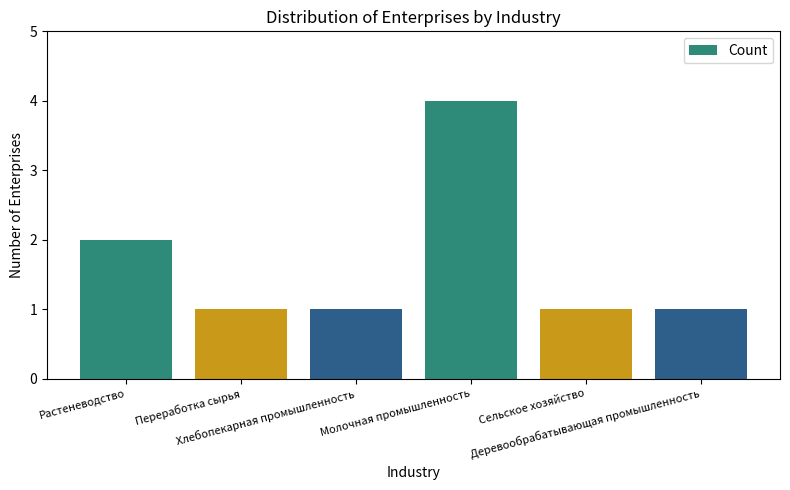

What is the maximum value shown in the chart?

4